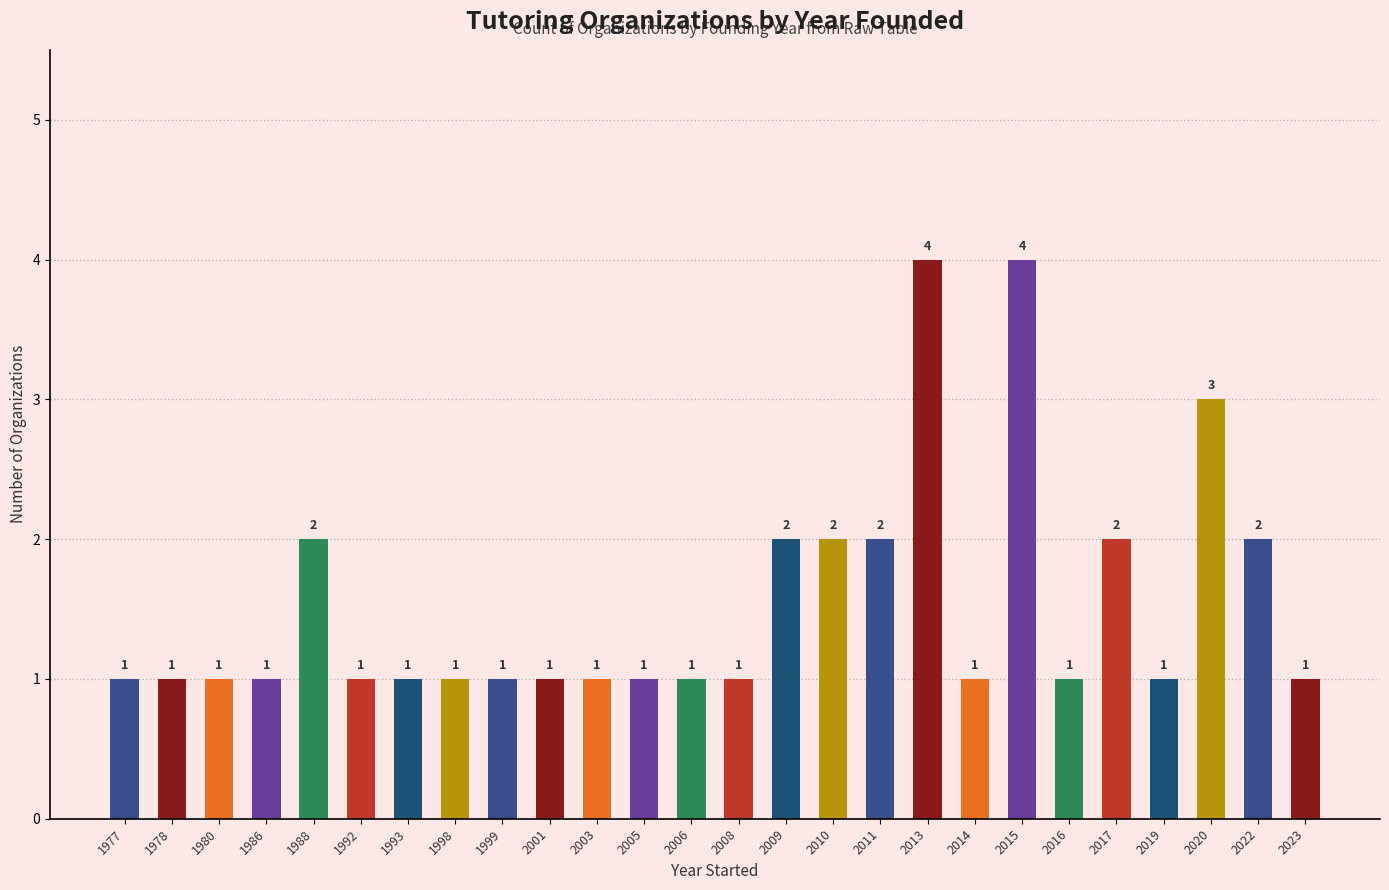

The chart shows a value of 1 at 1977. True or false?

True